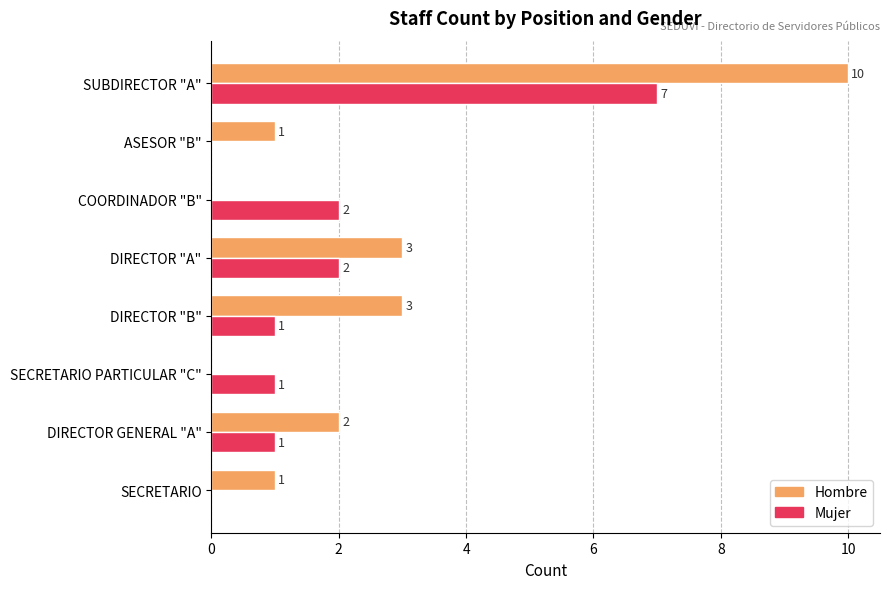

What is the greatest value displayed?

10